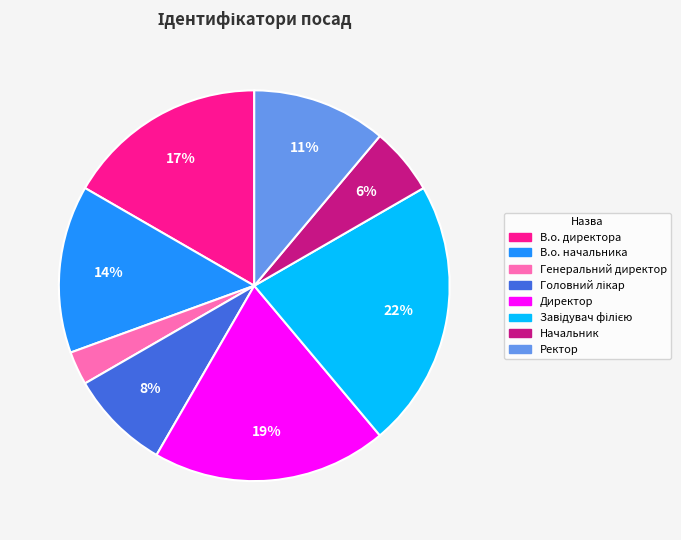

What percentage is the В.о. начальника slice, to the nearest percent?

14%